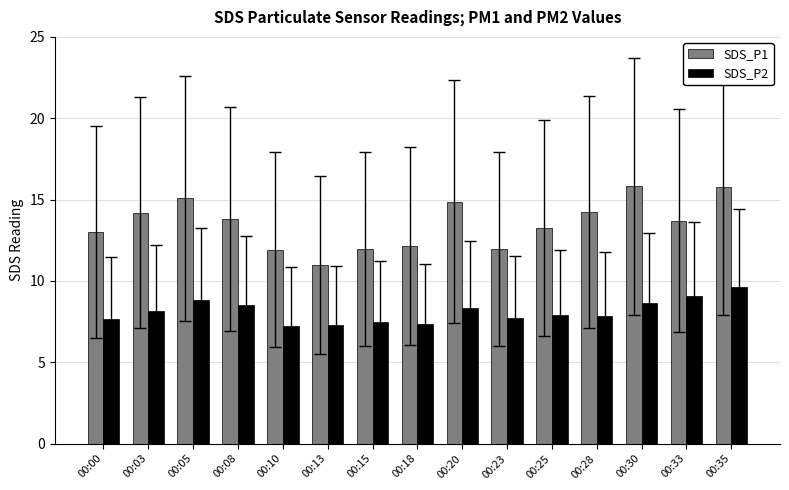

Which series has the largest range (max minus min)?

SDS_P1